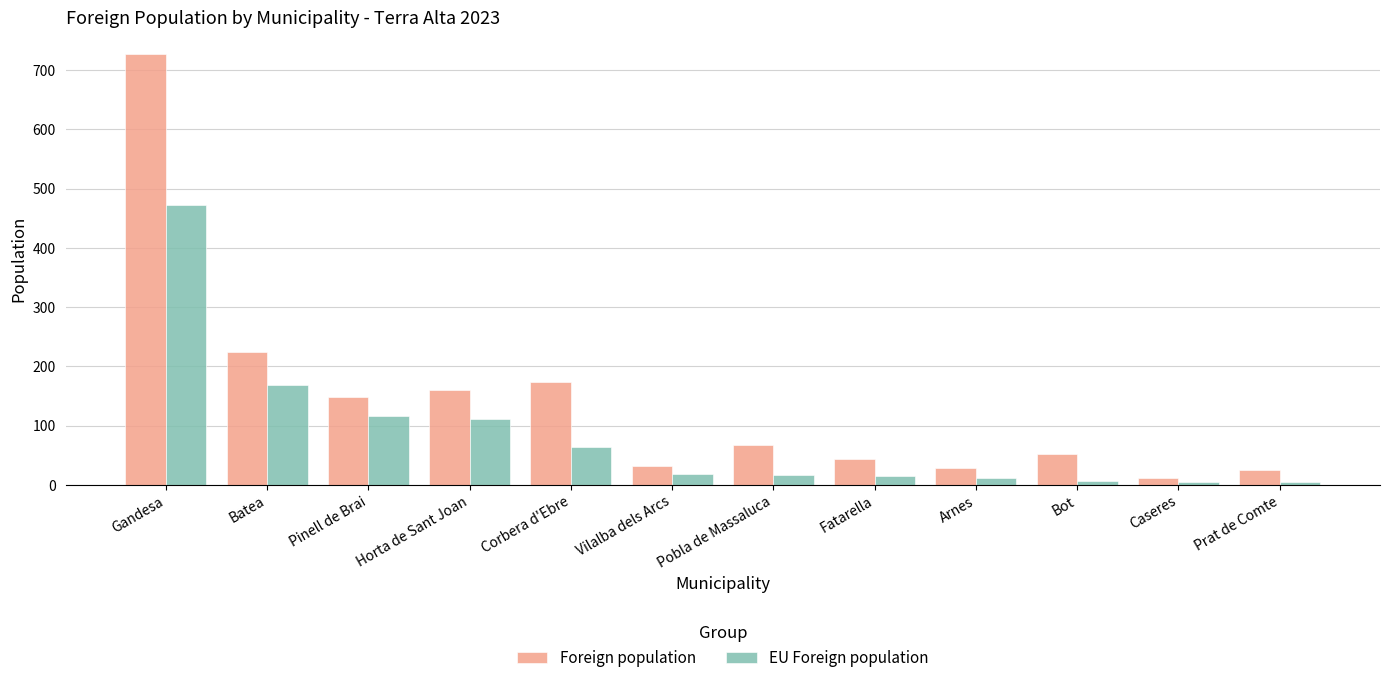

The value of Foreign population at Fatarella is 43. True or false?

True